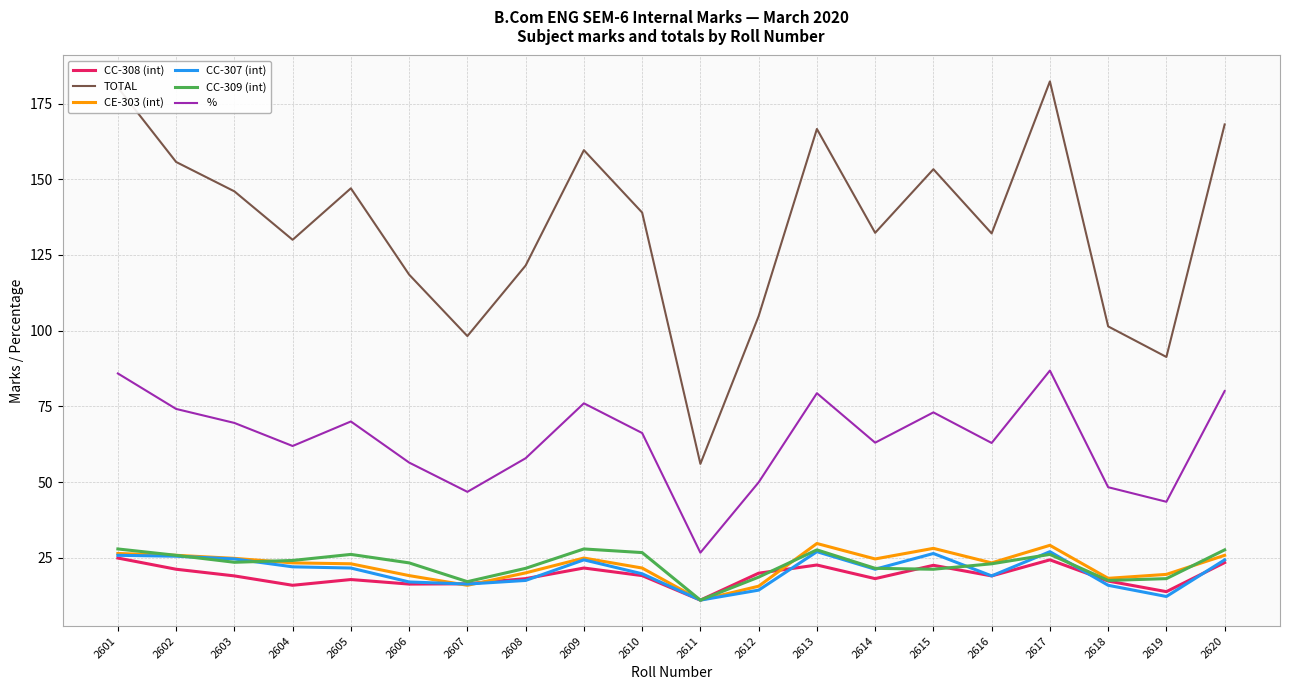

True or false: CC-308 (int) and % cross at least once.

False